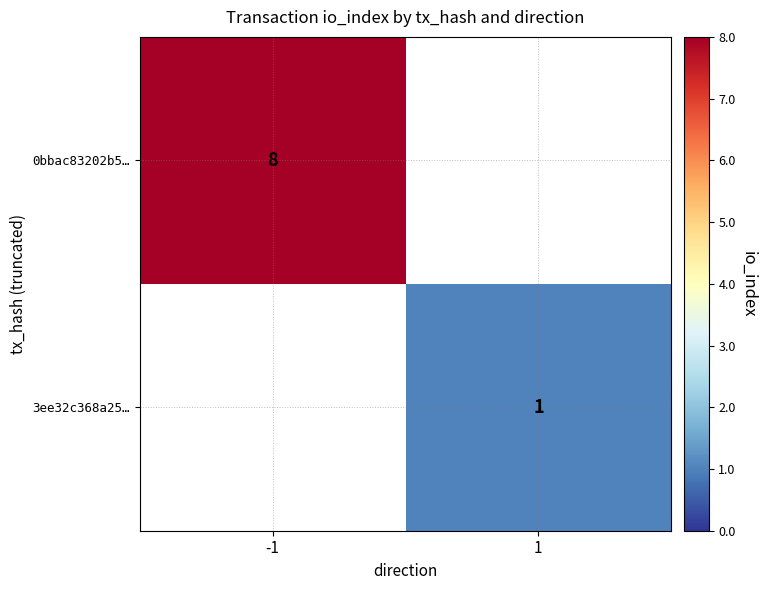

Is it true that 3ee32c368a25… equals 1 at 1?

True